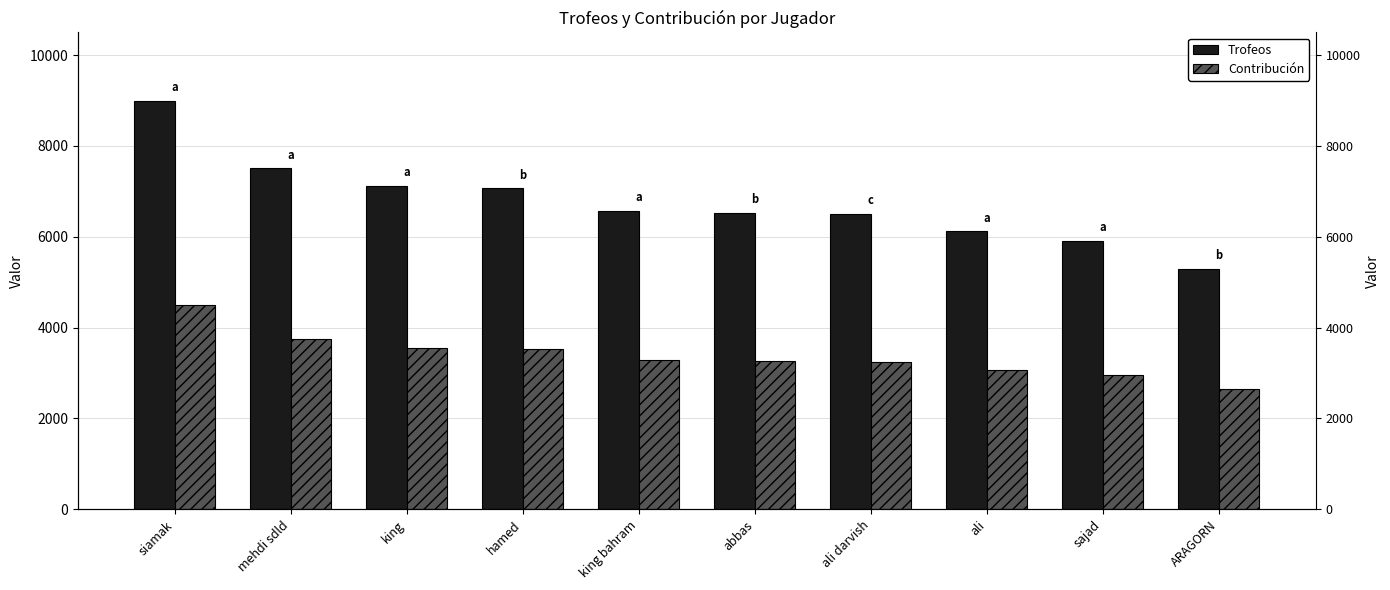

What is the label of the 7th bar from the right?

hamed